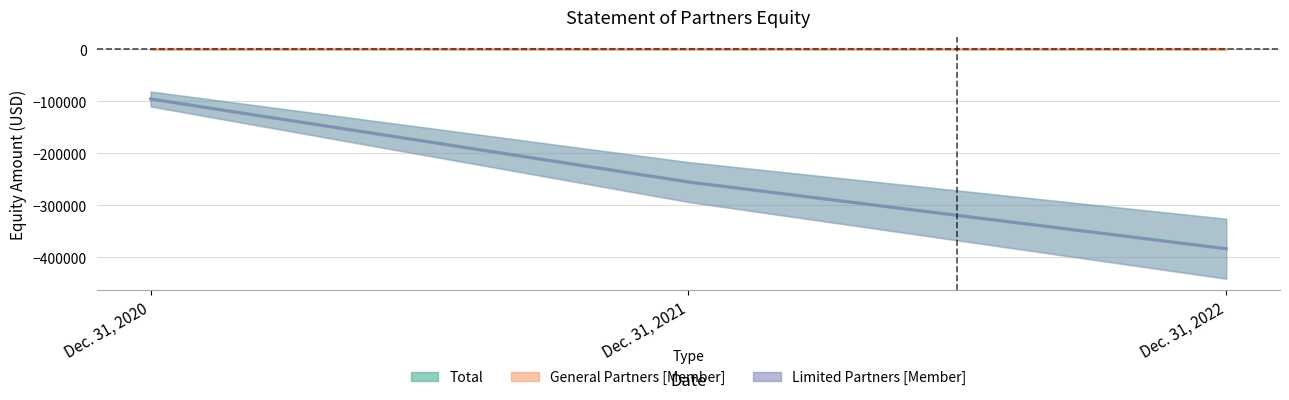

Which has a higher value, Dec. 31, 2022 or Dec. 31, 2020?

Dec. 31, 2020